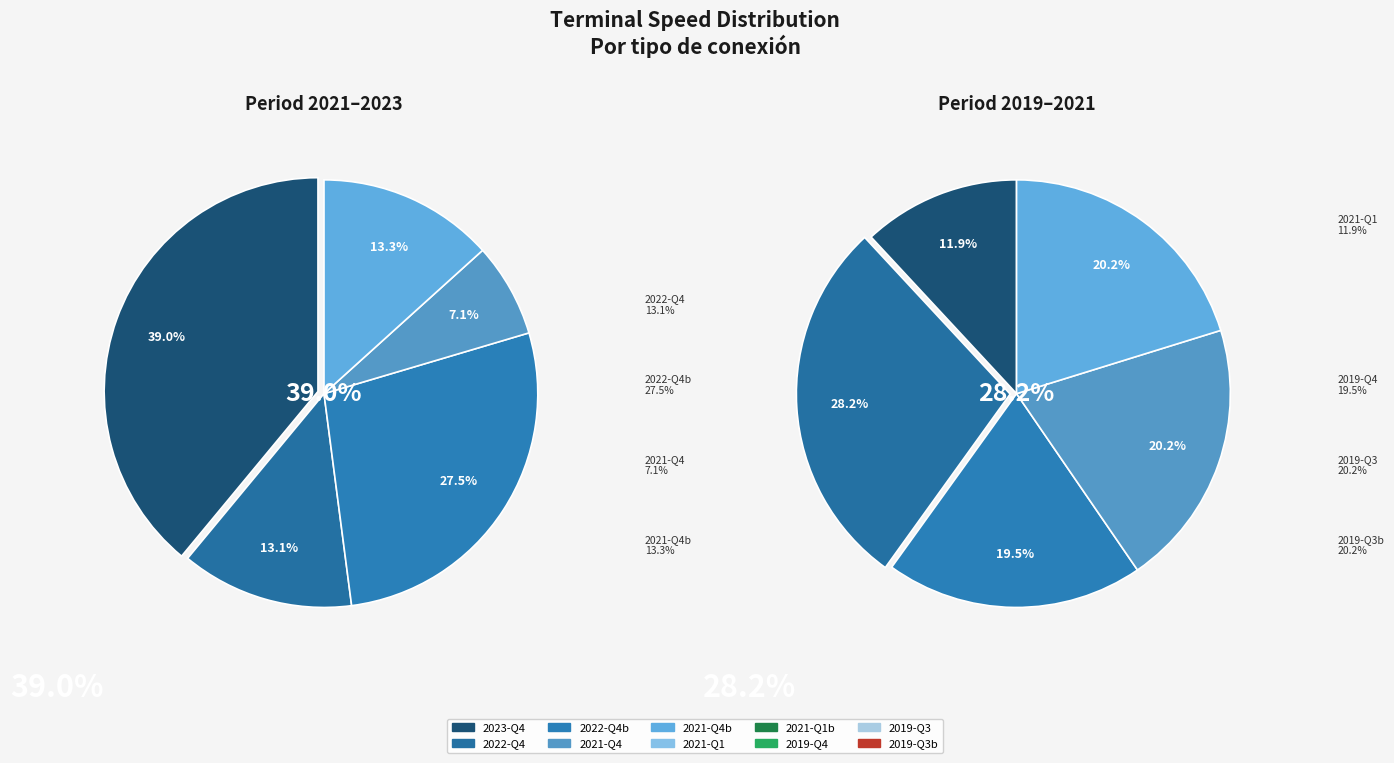

What is the change in value from 1700 to 310?

-1390